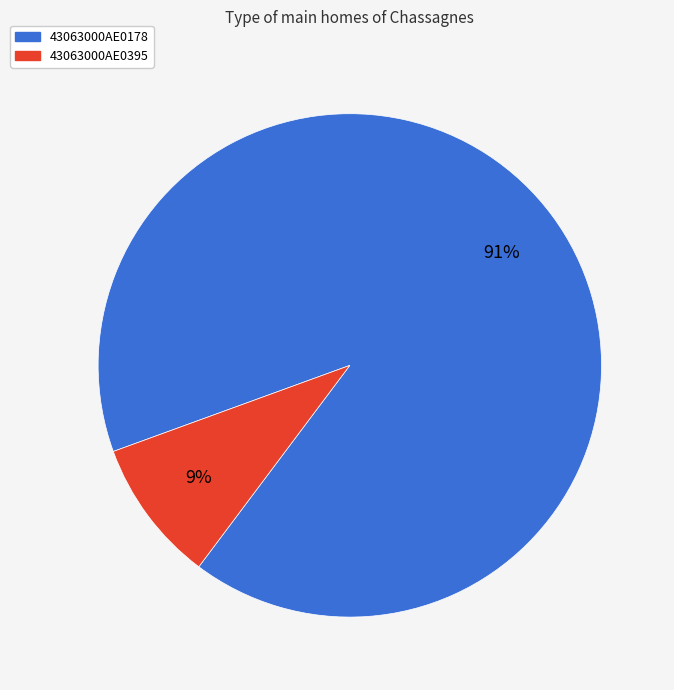

Combined, do 43063000AE0178 and 43063000AE0395 account for over 50%?

Yes